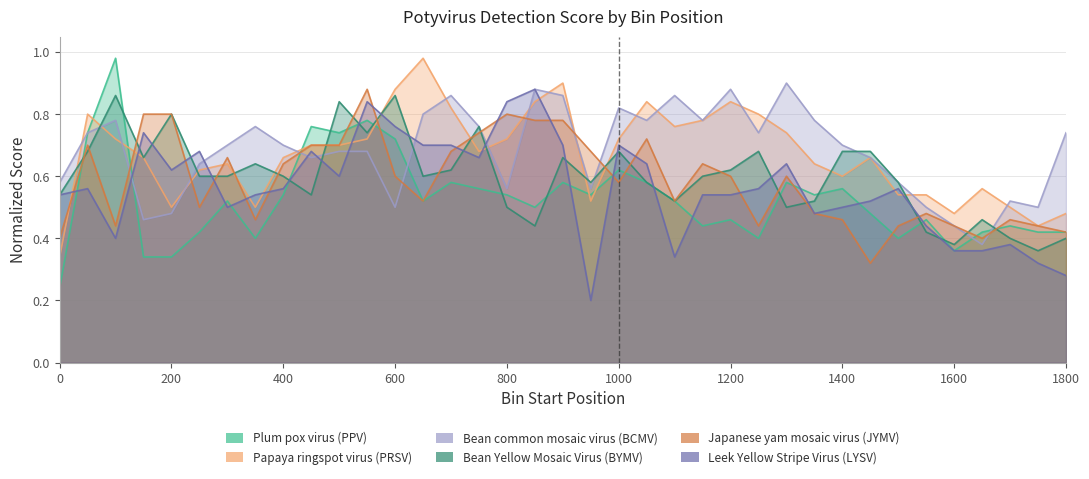

What is the smallest value displayed?

0.2